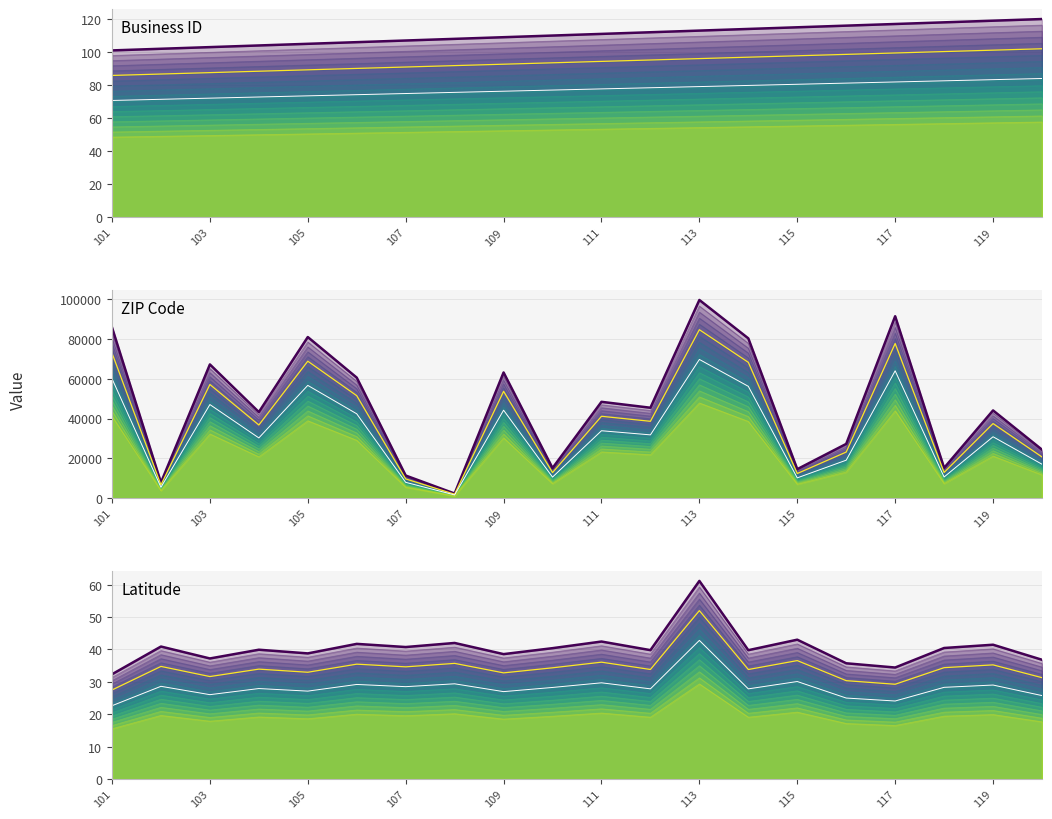

What value does the business_id series have at 109?

99.0